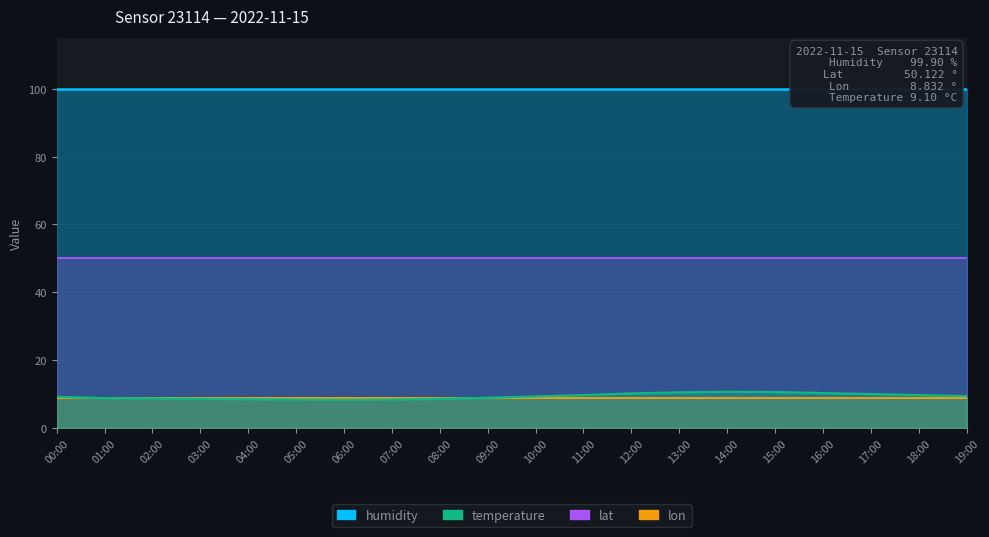

True or false: temperature has more than 1 points higher than both neighbors.

False